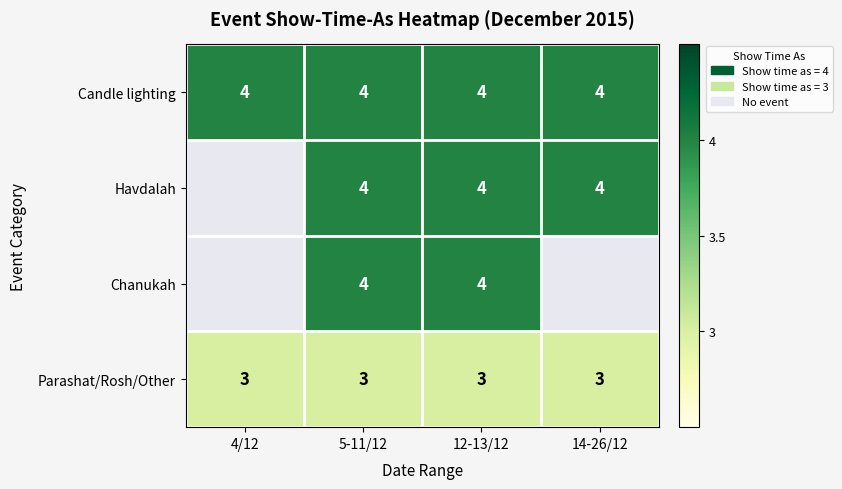

Is the value of Parashat/Rosh/Other at 14-26/12 greater than the value of Havdalah at 12-13/12?

No